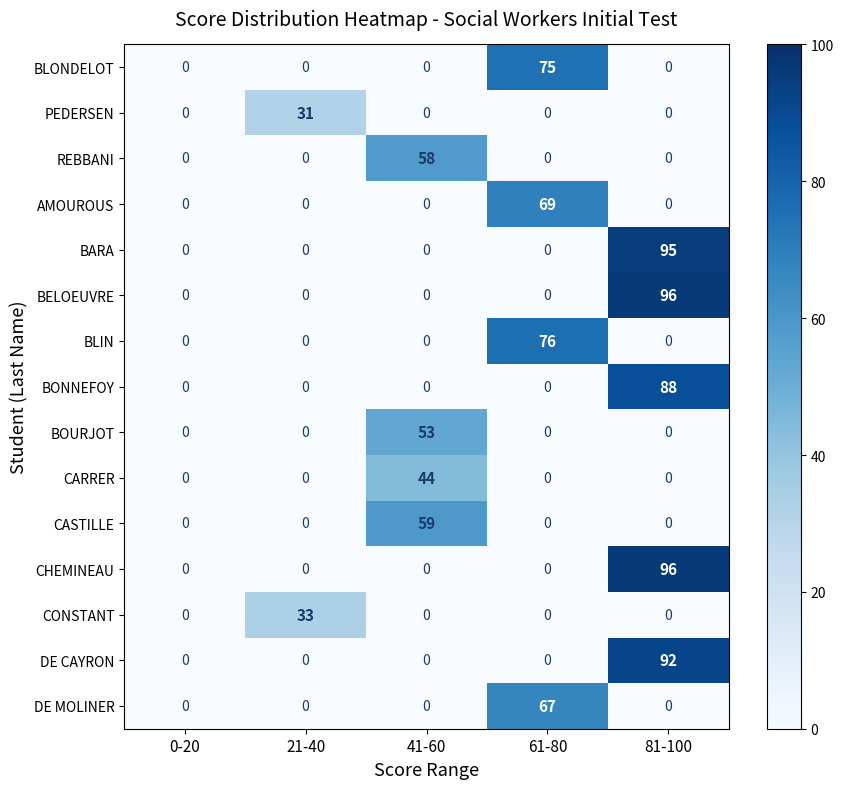

Is the value of BLIN at 0-20 greater than the value of REBBANI at 41-60?

No